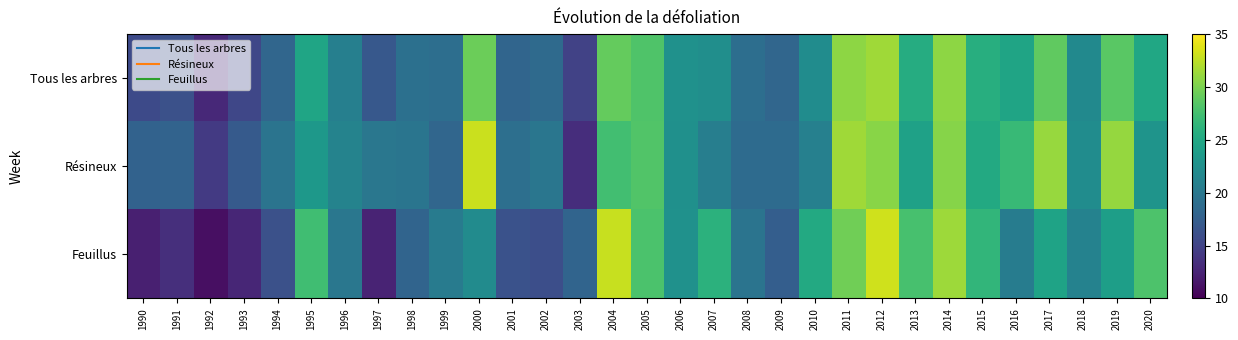

Which series has the largest total across all categories?

Résineux